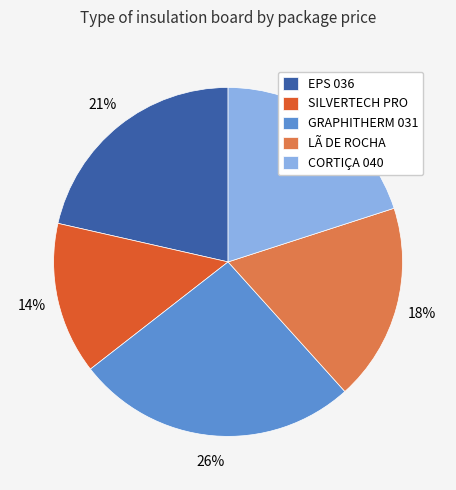

To the nearest percent, what is the difference between the LÃ DE ROCHA and SILVERTECH PRO slice percentages?

4%